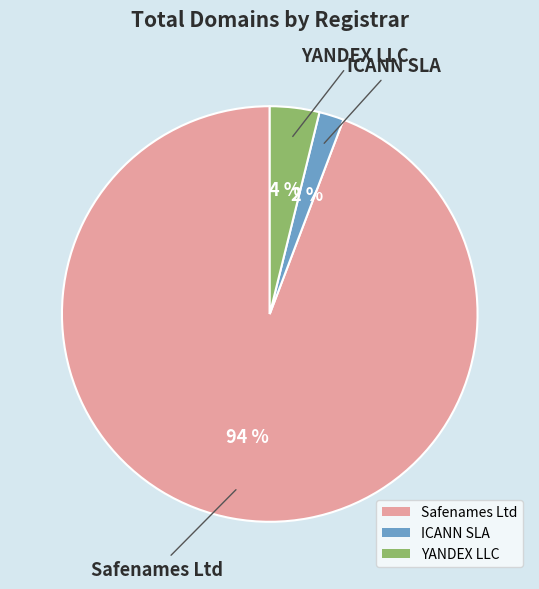

Is there a majority slice in this chart?

Yes